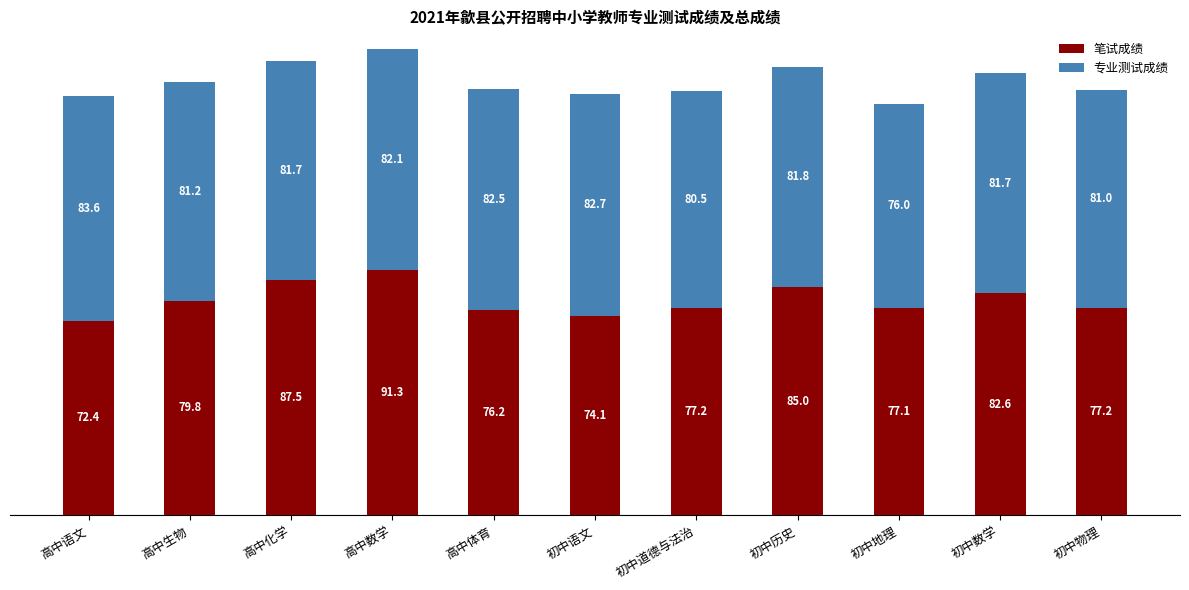

What is the difference between the 笔试成绩 values at 初中物理 and 初中数学?

5.4